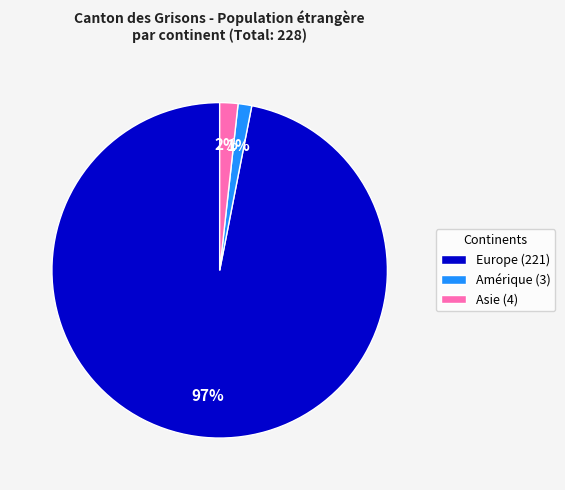

Is the sum of Amérique (3) and Europe (221) greater than half?

Yes